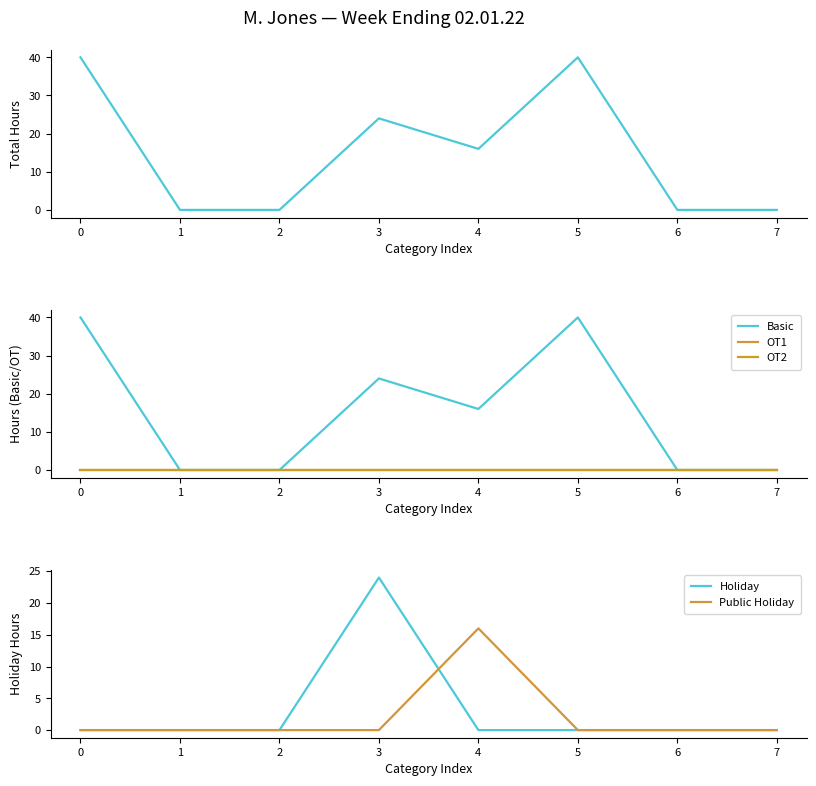

True or false: OT2 and OT1 intersect in this chart.

False